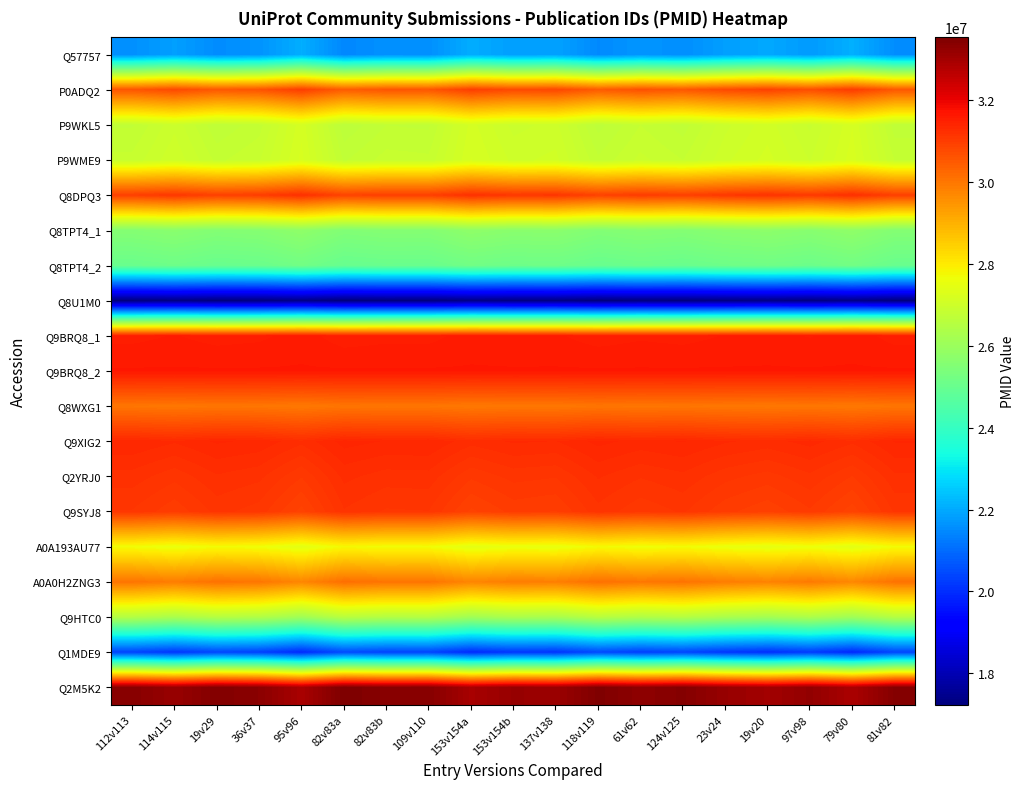

Reading left to right, transcribe all the data shown in this chart.

Q57757: 112v113=21598030.8	114v115=21832585.1	19v29=21538781.5	36v37=21651642.4	95v96=22073875.9	82v83a=21456864.4	82v83b=21607002.2	109v110=21589555.0	153v154a=22050120.5	153v154b=21824529.8	137v138=21880241.4	118v119=21491064.5	61v62=21689094.4	124v125=21563866.9	23v24=21829410.1	19v20=21980732.9	97v98=21751590.6	79v80=22095127.9	81v82=21560458.2
P0ADQ2: 112v113=30583735.7	114v115=30792228.4	19v29=30531069.6	36v37=30631390.4	95v96=31006709.1	82v83a=30458254.4	82v83b=30591710.3	109v110=30576201.7	153v154a=30985593.2	153v154b=30785068.2	137v138=30834589.6	118v119=30488654.6	61v62=30664681.1	124v125=30553367.8	23v24=30789406.2	19v20=30923915.4	97v98=30720233.4	79v80=31025599.8	81v82=30550337.8
P9WKL5: 112v113=26778244.6	114v115=26960675.7	19v29=26732161.8	36v37=26819942.5	95v96=27148346.3	82v83a=26668448.5	82v83b=26785222.4	109v110=26771652.3	153v154a=27129869.9	153v154b=26954410.5	137v138=26997741.7	118v119=26695048.6	61v62=26849071.9	124v125=26751672.7	23v24=26958206.3	19v20=27075901.8	97v98=26897680.1	79v80=27164875.7	81v82=26749021.5
P9WME9: 112v113=26871774.5	114v115=27028144.1	19v29=26832275.0	36v37=26907515.6	95v96=27189004.6	82v83a=26777663.6	82v83b=26877755.5	109v110=26866124.0	153v154a=27173167.6	153v154b=27022773.9	137v138=27059914.9	118v119=26800463.7	61v62=26932483.6	124v125=26848998.6	23v24=27026027.4	19v20=27126909.3	97v98=26974147.8	79v80=27203172.6	81v82=26846726.1
Q8DPQ3: 112v113=30969685.4	114v115=31099993.4	19v29=30936769.1	36v37=30999469.7	95v96=31234043.8	82v83a=30891259.6	82v83b=30974669.6	109v110=30964976.7	153v154a=31220846.4	153v154b=31095518.2	137v138=31126469.1	118v119=30910259.7	61v62=31020276.3	124v125=30950705.5	23v24=31098229.5	19v20=31182297.7	97v98=31054996.5	79v80=31245850.5	81v82=30948811.8
Q8TPT4_1: 112v113=25564249.3	114v115=25668495.7	19v29=25537916.3	36v37=25588076.7	95v96=25775736.0	82v83a=25501508.7	82v83b=25568236.6	109v110=25560482.3	153v154a=25765178.1	153v154b=25664915.6	137v138=25689676.3	118v119=25516708.8	61v62=25604722.1	124v125=25549065.4	23v24=25667084.6	19v20=25734339.2	97v98=25632498.2	79v80=25785181.4	81v82=25547550.4
Q8TPT4_2: 112v113=25034813.3	114v115=25112998.0	19v29=25015063.5	36v37=25052683.8	95v96=25193428.3	82v83a=24987757.8	82v83b=25037803.7	109v110=25031988.0	153v154a=25185509.8	153v154b=25110312.9	137v138=25128883.5	118v119=24999157.8	61v62=25065167.8	124v125=25023425.3	23v24=25111939.7	19v20=25162380.6	97v98=25085999.9	79v80=25200512.3	81v82=25022289.1
Q8U1M0: 112v113=17262565.2	114v115=17314688.4	19v29=17249398.7	36v37=17274478.9	95v96=17368308.5	82v83a=17231194.9	82v83b=17264558.8	109v110=17260681.7	153v154a=17363029.5	153v154b=17312898.3	137v138=17325278.6	118v119=17238794.9	61v62=17282801.5	124v125=17254973.2	23v24=17313982.8	19v20=17347610.1	97v98=17296689.6	79v80=17373031.2	81v82=17254215.7
Q9BRQ8_1: 112v113=31541370.1	114v115=31567431.7	19v29=31534786.8	36v37=31547326.9	95v96=31594241.8	82v83a=31525684.9	82v83b=31542366.9	109v110=31540428.3	153v154a=31591602.3	153v154b=31566536.6	137v138=31572726.8	118v119=31529484.9	61v62=31551488.3	124v125=31537574.1	23v24=31567078.9	19v20=31583892.5	97v98=31558432.3	79v80=31596603.1	81v82=31537195.4
Q9BRQ8_2: 112v113=31634899.0	114v115=31634899.0	19v29=31634899.0	36v37=31634899.0	95v96=31634899.0	82v83a=31634899.0	82v83b=31634899.0	109v110=31634899.0	153v154a=31634899.0	153v154b=31634899.0	137v138=31634899.0	118v119=31634899.0	61v62=31634899.0	124v125=31634899.0	23v24=31634899.0	19v20=31634899.0	97v98=31634899.0	79v80=31634899.0	81v82=31634899.0
Q8WXG1: 112v113=30019481.9	114v115=29993420.3	19v29=30026065.2	36v37=30013525.1	95v96=29966610.2	82v83a=30035167.1	82v83b=30018485.1	109v110=30020423.7	153v154a=29969249.7	153v154b=29994315.4	137v138=29988125.2	118v119=30031367.1	61v62=30009363.7	124v125=30023277.9	23v24=29993773.1	19v20=29976959.5	97v98=30002419.7	79v80=29964248.9	81v82=30023656.6
Q9XIG2: 112v113=31369904.8	114v115=31317781.6	19v29=31383071.3	36v37=31357991.1	95v96=31264161.5	82v83a=31401275.1	82v83b=31367911.2	109v110=31371788.3	153v154a=31269440.5	153v154b=31319571.7	137v138=31307191.4	118v119=31393675.1	61v62=31349668.5	124v125=31377496.8	23v24=31318487.2	19v20=31284859.9	97v98=31335780.4	79v80=31259438.8	81v82=31378254.3
Q2YRJ0: 112v113=31216960.7	114v115=31138776.0	19v29=31236710.5	36v37=31199090.2	95v96=31058345.7	82v83a=31264016.2	82v83b=31213970.3	109v110=31219786.0	153v154a=31066264.2	153v154b=31141461.1	137v138=31122890.5	118v119=31252616.2	61v62=31186606.2	124v125=31228348.7	23v24=31139834.3	19v20=31089393.4	97v98=31165774.1	79v80=31051261.7	81v82=31229484.9
Q9SYJ8: 112v113=31111628.7	114v115=31007382.3	19v29=31137961.7	36v37=31087801.3	95v96=30900142.0	82v83a=31174369.3	82v83b=31107641.4	109v110=31115395.7	153v154a=30910699.9	153v154b=31010962.4	137v138=30986201.7	118v119=31159169.2	61v62=31071155.9	124v125=31126812.6	23v24=31008793.4	19v20=30941538.8	97v98=31043379.8	79v80=30890696.6	81v82=31128327.6
A0A193AU77: 112v113=27694977.6	114v115=27564669.6	19v29=27727893.9	36v37=27665193.3	95v96=27430619.2	82v83a=27773403.4	82v83b=27689993.4	109v110=27699686.3	153v154a=27443816.6	153v154b=27569144.8	137v138=27538193.9	118v119=27754403.3	61v62=27644386.7	124v125=27713957.5	23v24=27566433.5	19v20=27482365.3	97v98=27609666.5	79v80=27418812.5	81v82=27715851.2
A0A0H2ZNG3: 112v113=30048394.5	114v115=29892024.9	19v29=30087894.0	36v37=30012653.4	95v96=29731164.4	82v83a=30142505.4	82v83b=30042413.5	109v110=30054045.0	153v154a=29747001.4	153v154b=29897395.1	137v138=29860254.1	118v119=30119705.3	61v62=29987685.4	124v125=30071170.4	23v24=29894141.6	19v20=29793259.7	97v98=29946021.2	79v80=29716996.4	81v82=30073442.9
Q9HTC0: 112v113=26500551.4	114v115=26318120.3	19v29=26546634.2	36v37=26458853.5	95v96=26130449.7	82v83a=26610347.5	82v83b=26493573.6	109v110=26507143.7	153v154a=26148926.1	153v154b=26324385.5	137v138=26281054.3	118v119=26583747.4	61v62=26429724.1	124v125=26527123.3	23v24=26320589.7	19v20=26202894.2	97v98=26381115.9	79v80=26113920.3	81v82=26529774.5
Q1MDE9: 112v113=20345395.3	114v115=20136902.6	19v29=20398061.4	36v37=20297740.6	95v96=19922421.9	82v83a=20470876.6	82v83b=20337420.7	109v110=20352929.3	153v154a=19943537.8	153v154b=20144062.8	137v138=20094541.4	118v119=20440476.4	61v62=20264449.9	124v125=20375763.2	23v24=20139724.8	19v20=20005215.6	97v98=20208897.6	79v80=19903531.2	81v82=20378793.2
Q2M5K2: 112v113=33396573.2	114v115=33162018.9	19v29=33455822.5	36v37=33342961.6	95v96=32920728.1	82v83a=33537739.6	82v83b=33387601.8	109v110=33405049.0	153v154a=32944483.5	153v154b=33170074.2	137v138=33114362.6	118v119=33503539.5	61v62=33305509.6	124v125=33430737.1	23v24=33165193.9	19v20=33013871.1	97v98=33243013.4	79v80=32899476.1	81v82=33434145.8